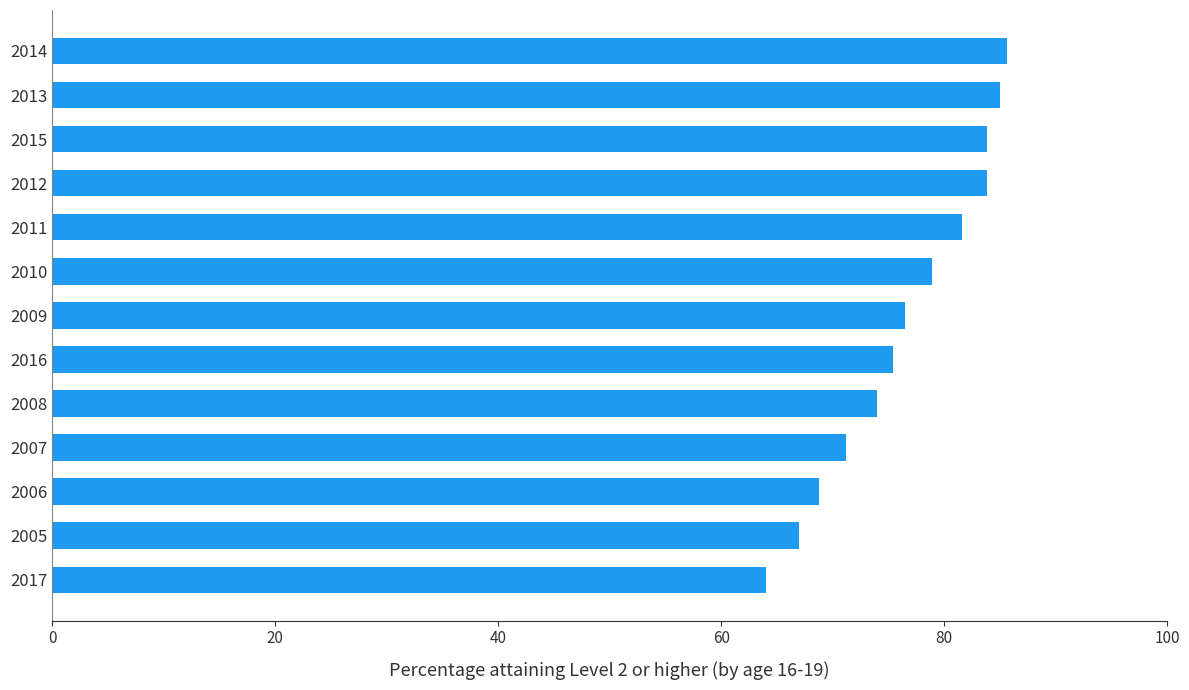

Which has a higher value, 2012 or 2007?

2012